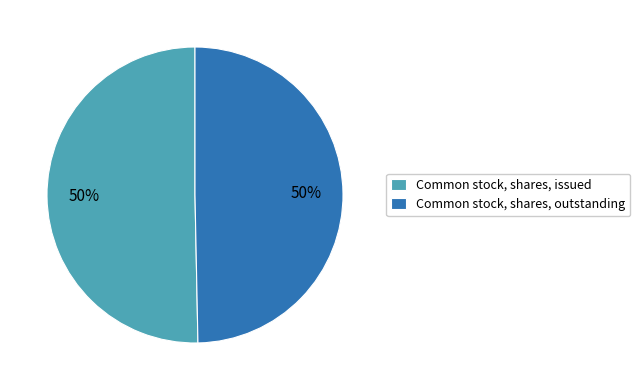

What percentage is the Common stock, shares, outstanding slice, to the nearest percent?

50%